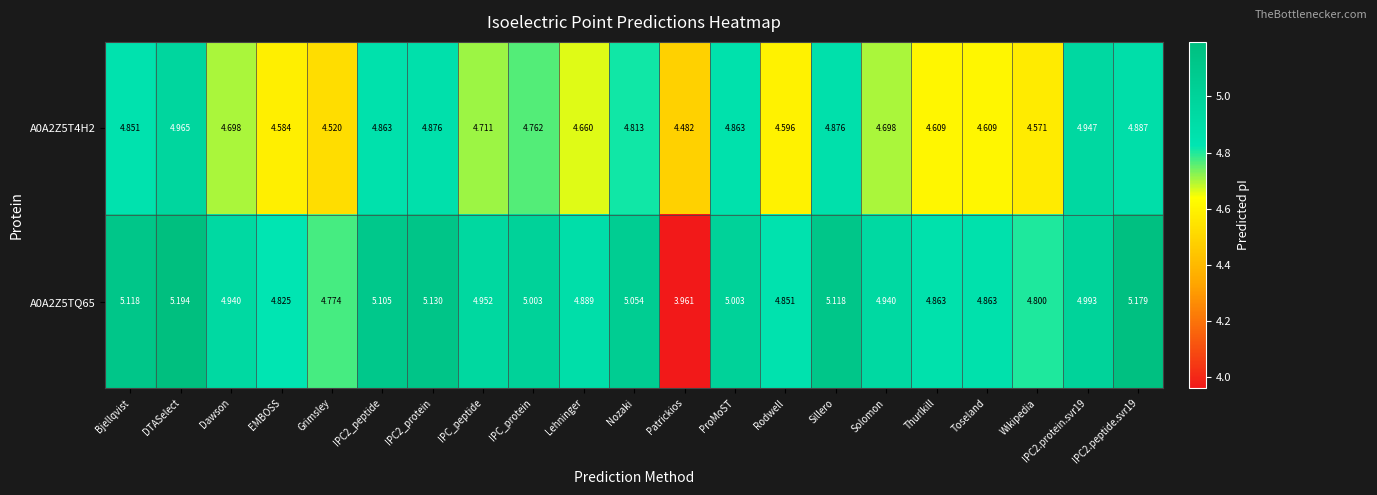

At which category does the chart reach its peak across all series?

DTASelect